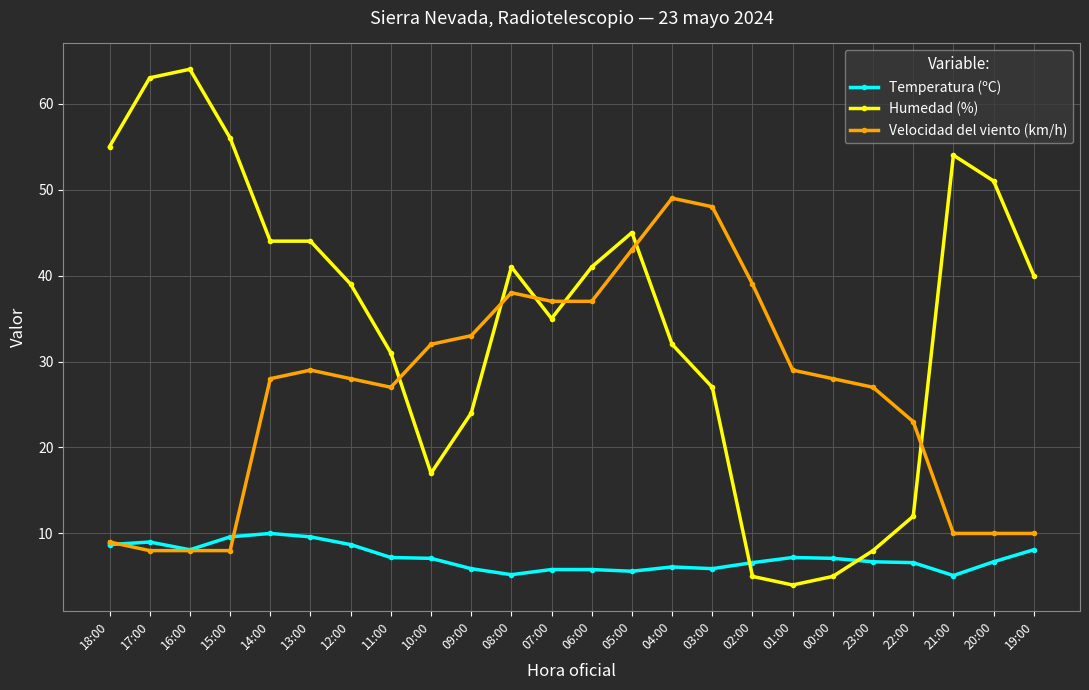

True or false: Velocidad del viento (km/h) has more than 0 interior local peaks.

True